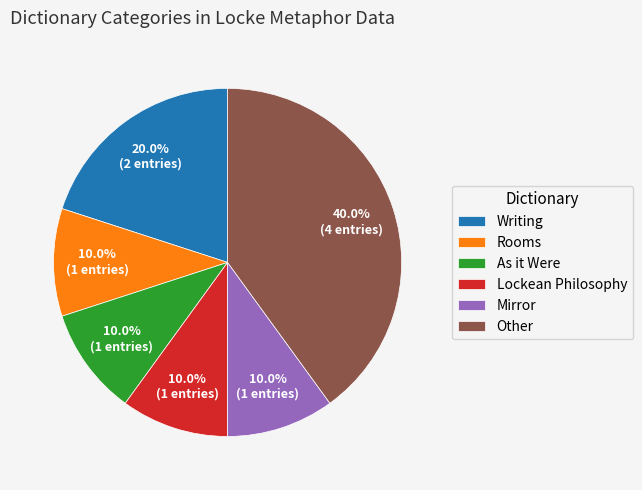

What percentage is NOT represented by Rooms?

90.0%